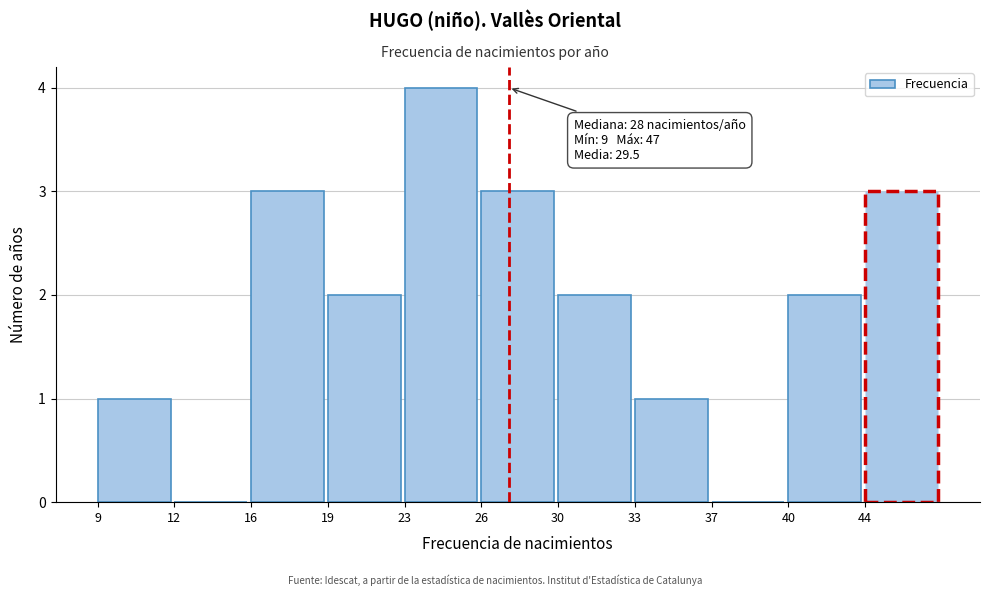

Reading right to left, transcribe all the data shown in this chart.

44=3	40=2	37=0	33=1	30=2	26=3	23=4	19=2	16=3	12=0	9=1